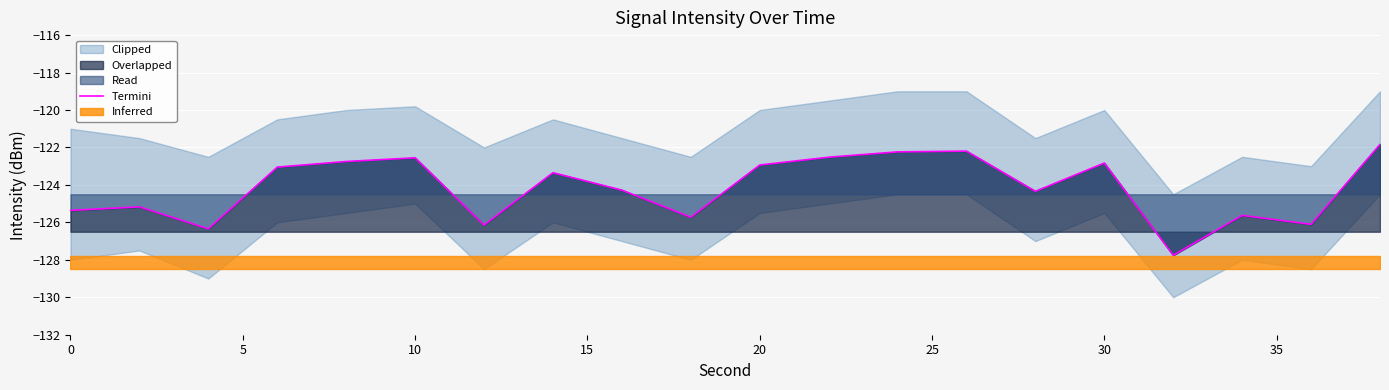

Reading right to left, list all the values displayed in this chart.

-121.8	-126.1	-125.6	-127.8	-122.8	-124.3	-122.2	-122.2	-122.5	-122.9	-125.7	-124.3	-123.3	-126.1	-122.6	-122.7	-123.0	-126.3	-125.2	-125.4